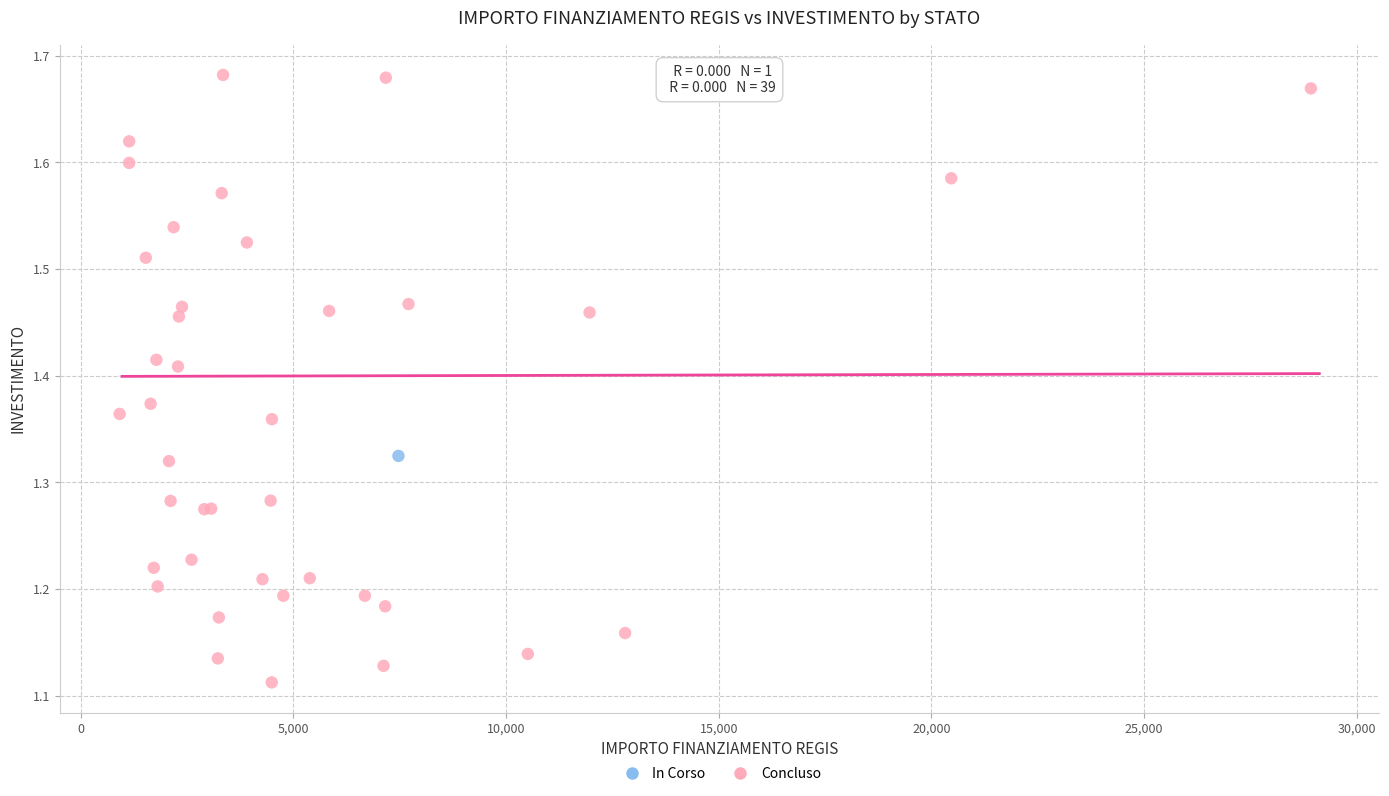

What are all the series names shown in the legend?

In Corso, Concluso